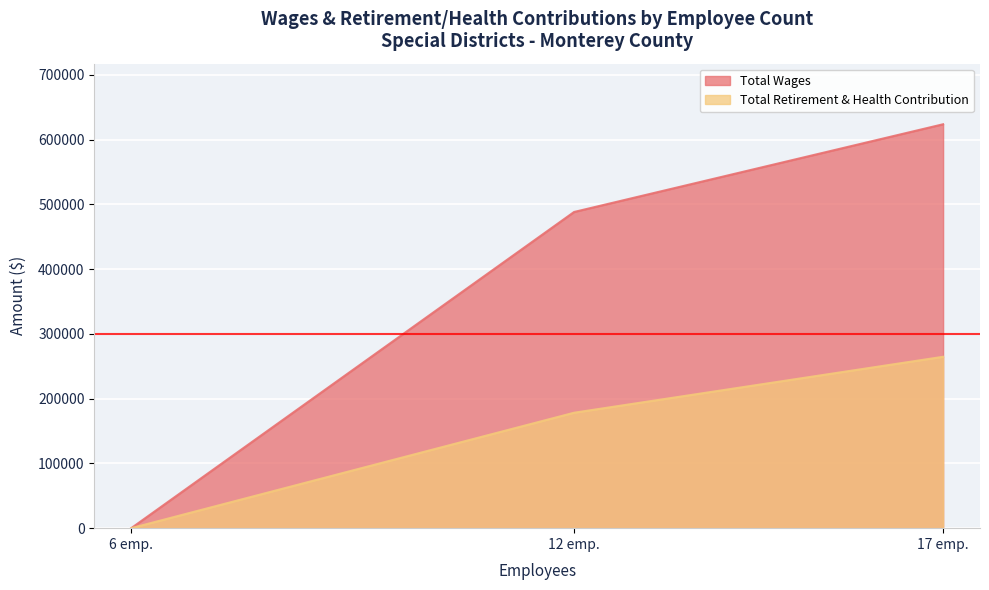

What is the difference between the Total Retirement & Health Contribution values at 6 emp. and 17 emp.?

264709